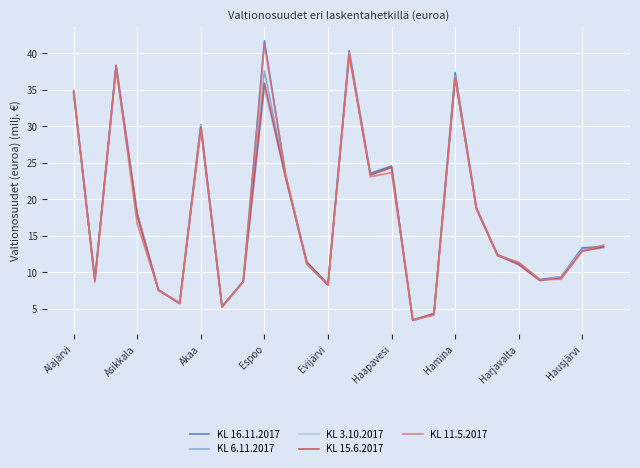

Which series has the largest range (max minus min)?

KL 16.11.2017